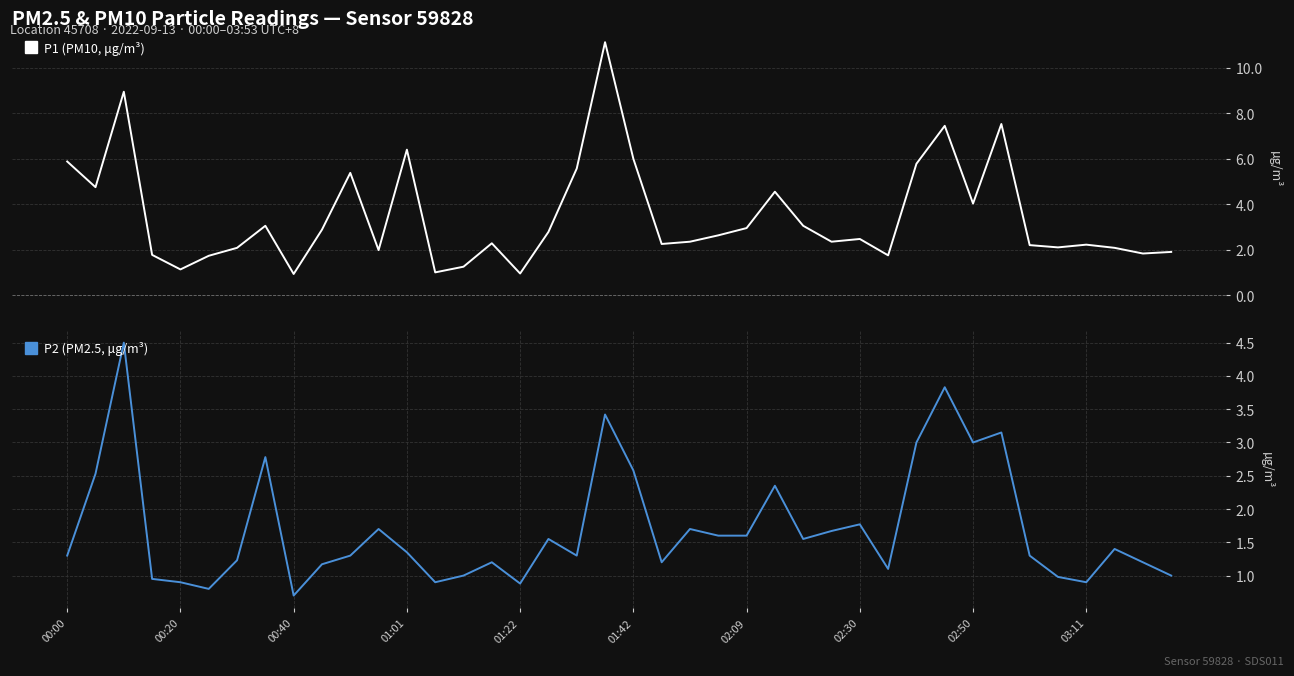

Which series has the largest range (max minus min)?

P1 (PM10, μg/m³)